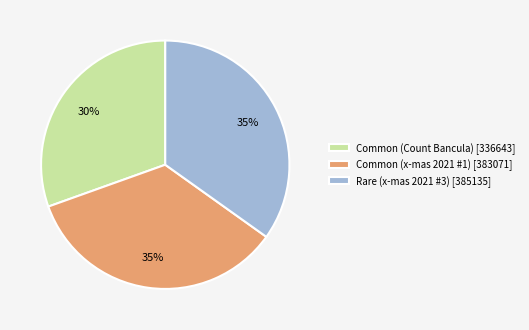

Is it true that Common (x-mas 2021 #1) is 25% of the pie?

False